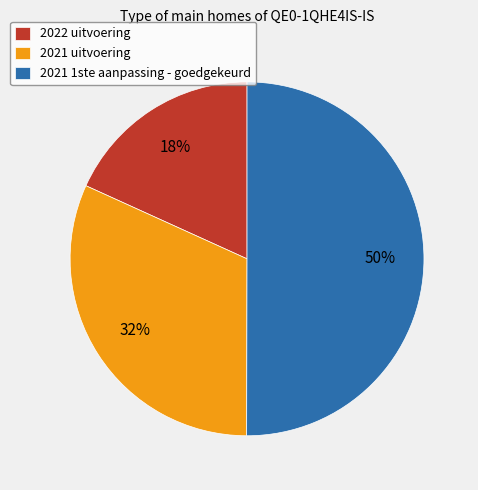

The 2021 1ste aanpassing - goedgekeurd slice represents 63% of the pie. True or false?

False